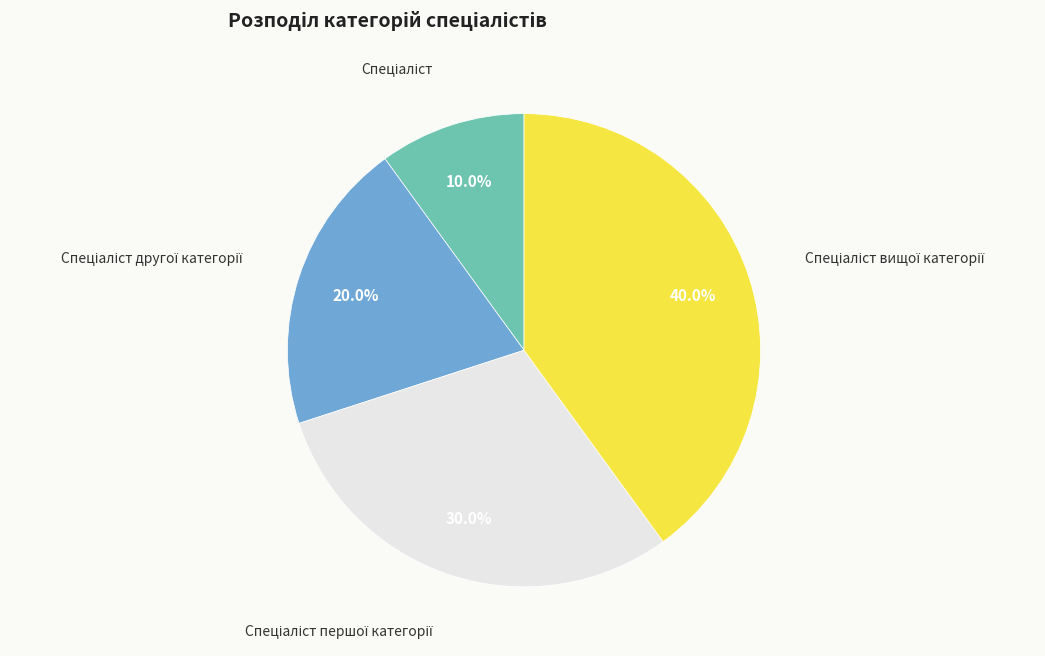

How many segments does this pie chart have?

4